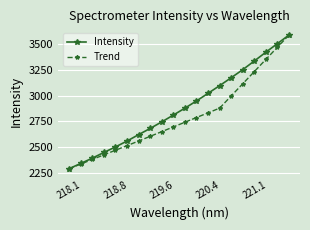

List the series in order of their overall mean, highest first.

Intensity, Trend